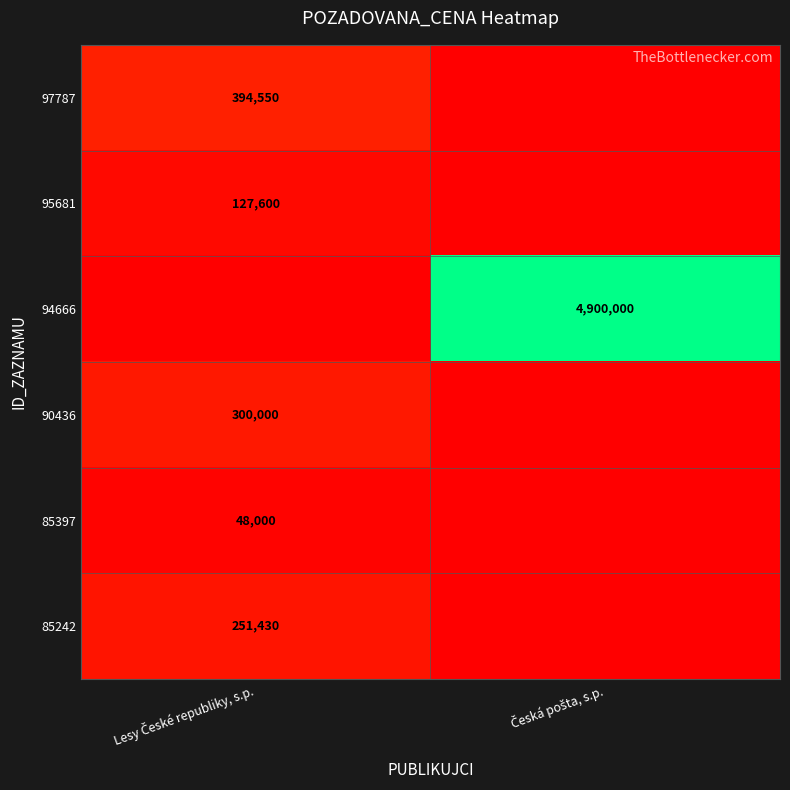

Is it true that 85397 equals 0.0 at Česká pošta, s.p.?

True